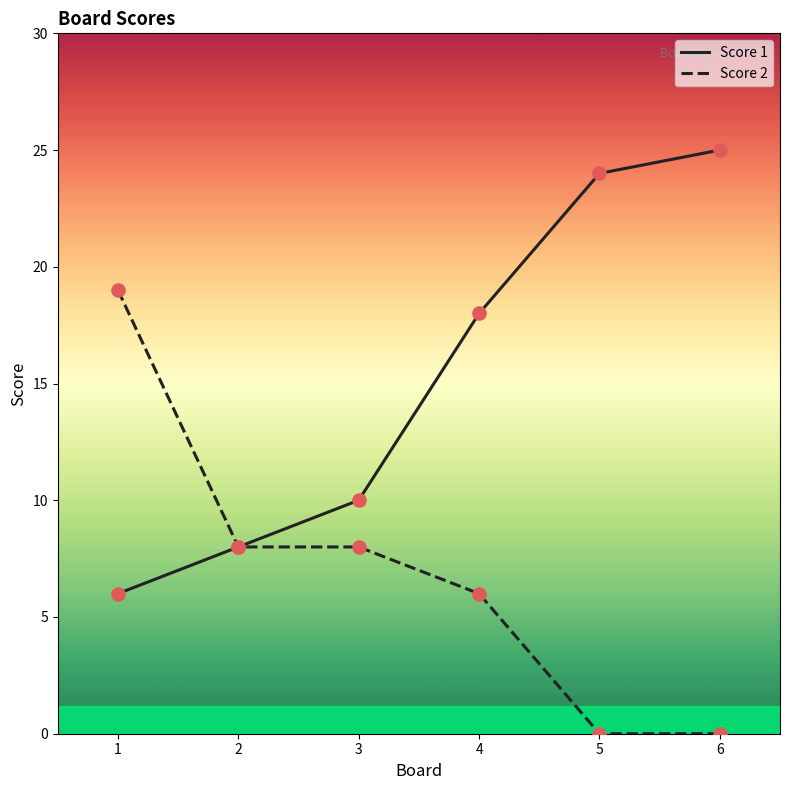

What are all the series names shown in the legend?

Score 1, Score 2